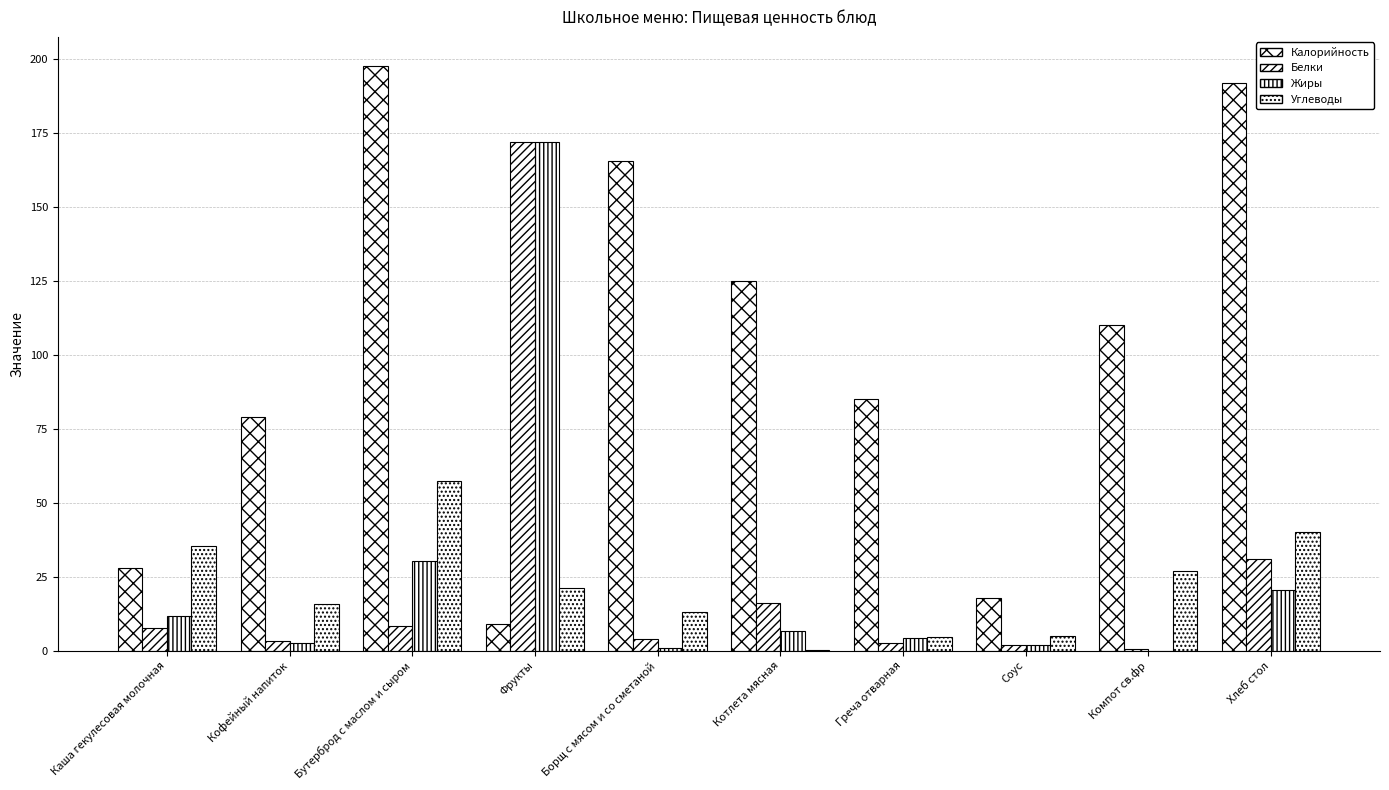

Are the bars horizontal?

No